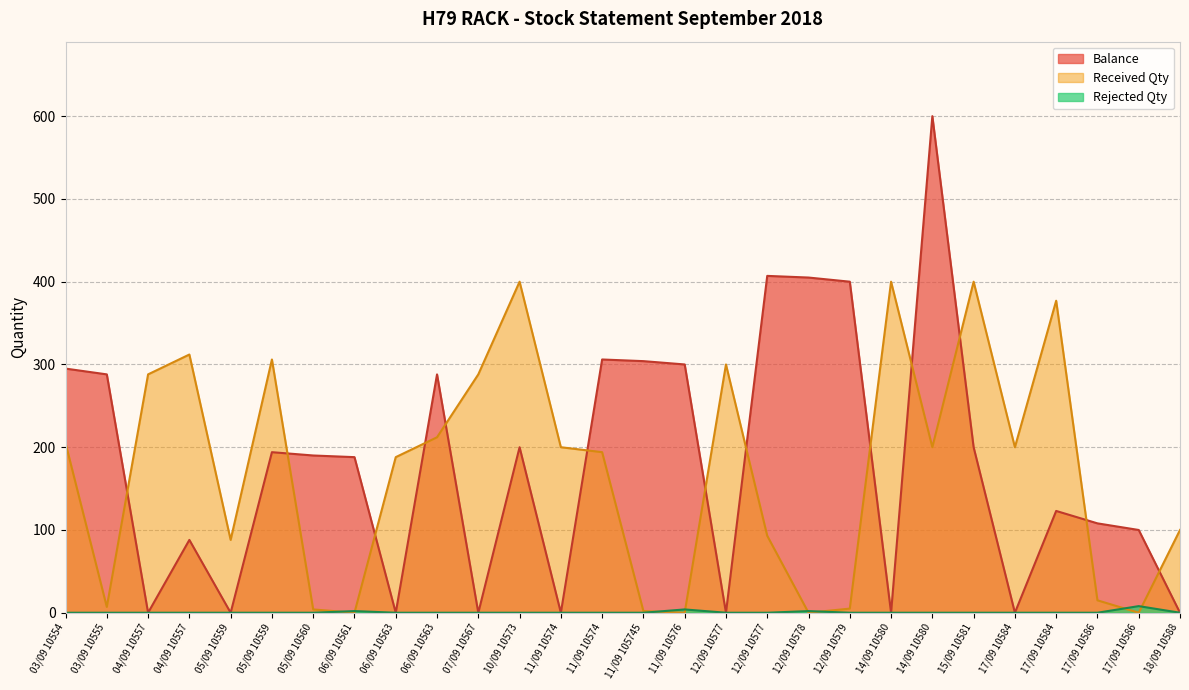

Is the value of Balance at 11/09 10574 greater than the value of Received Qty at 12/09 10577?

No